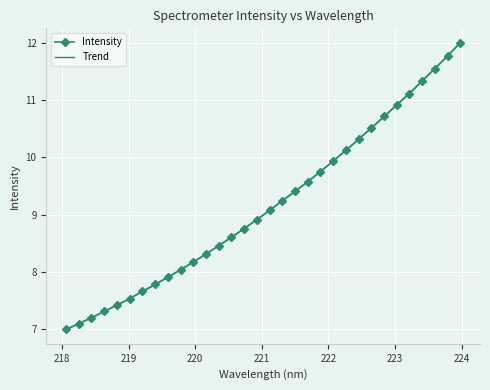

What is the difference between the second highest and minimum values?

4.8